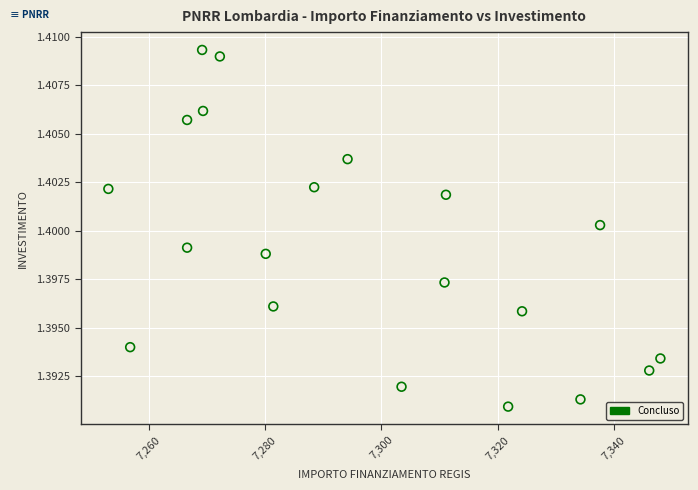

What is the range of X values (max minus min)?

94.9